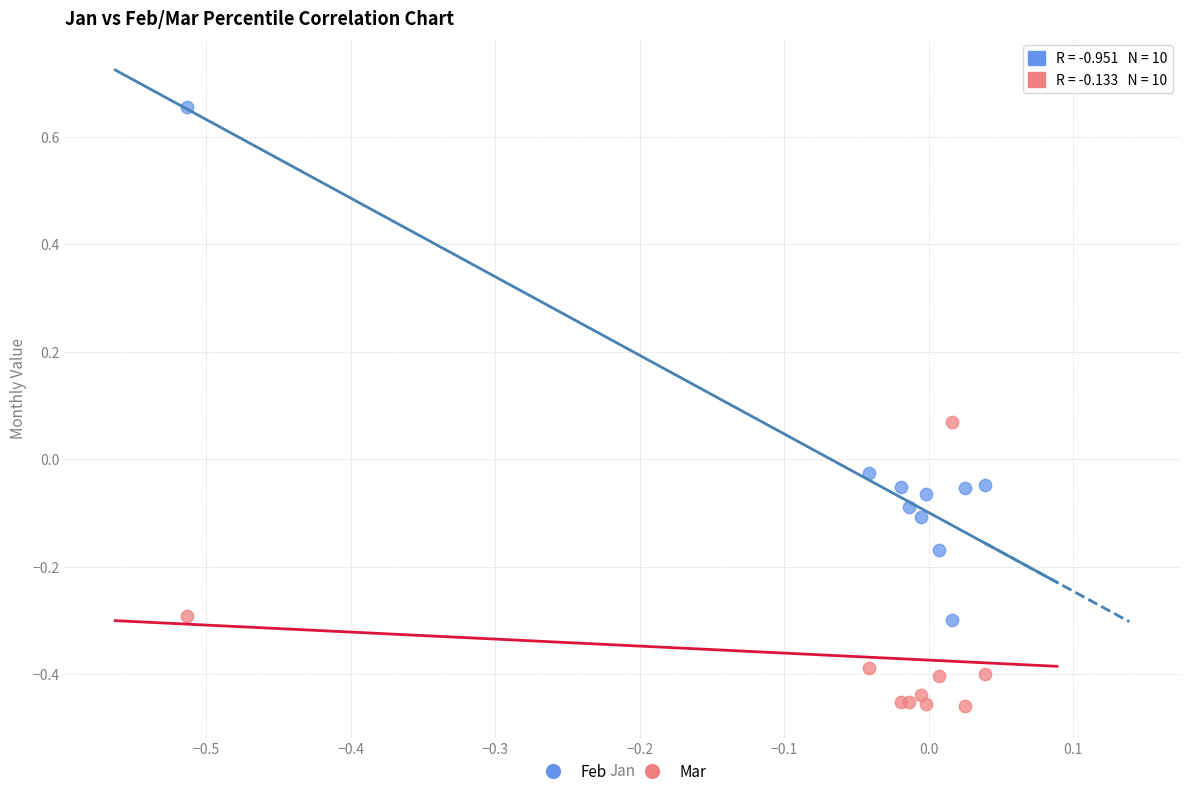

Which series has the largest Y range (max minus min)?

Feb